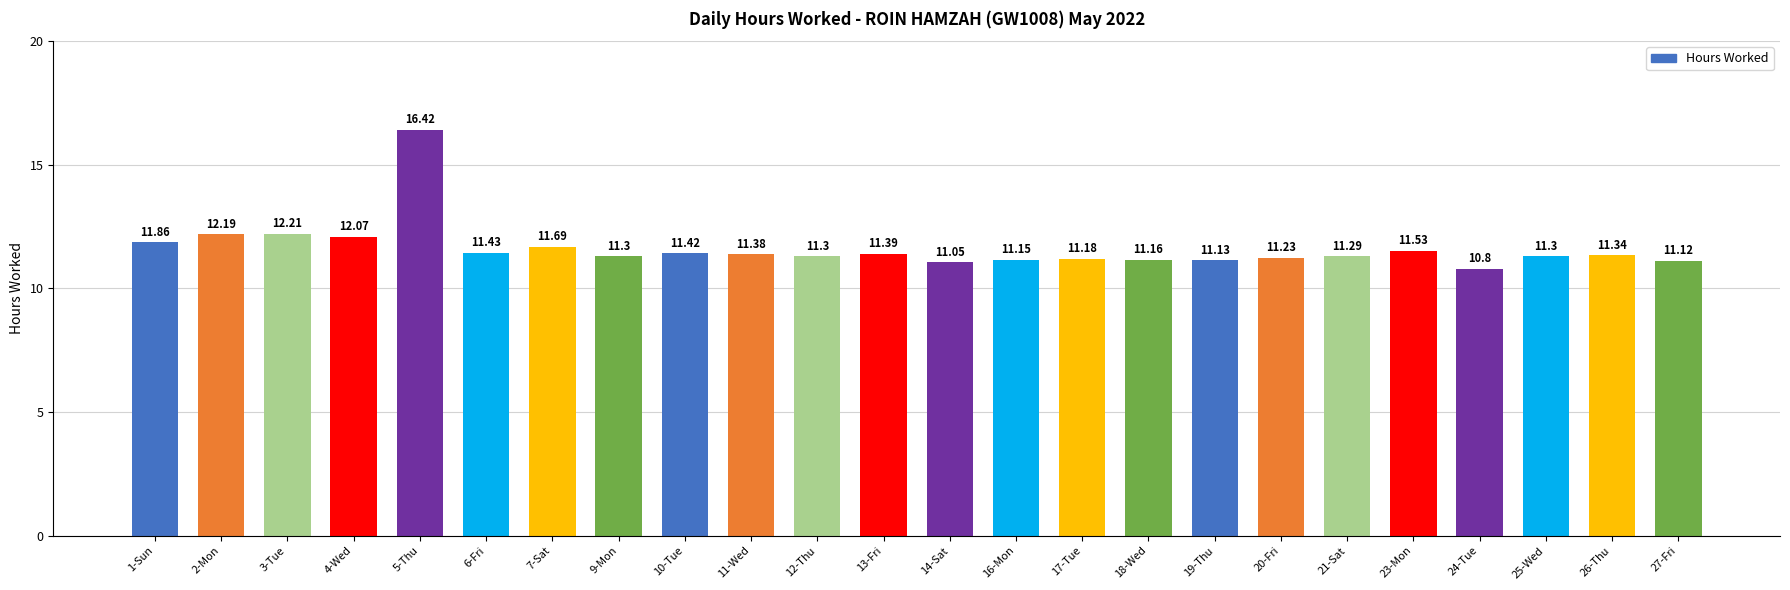

What is the difference between the maximum and minimum values?

5.6